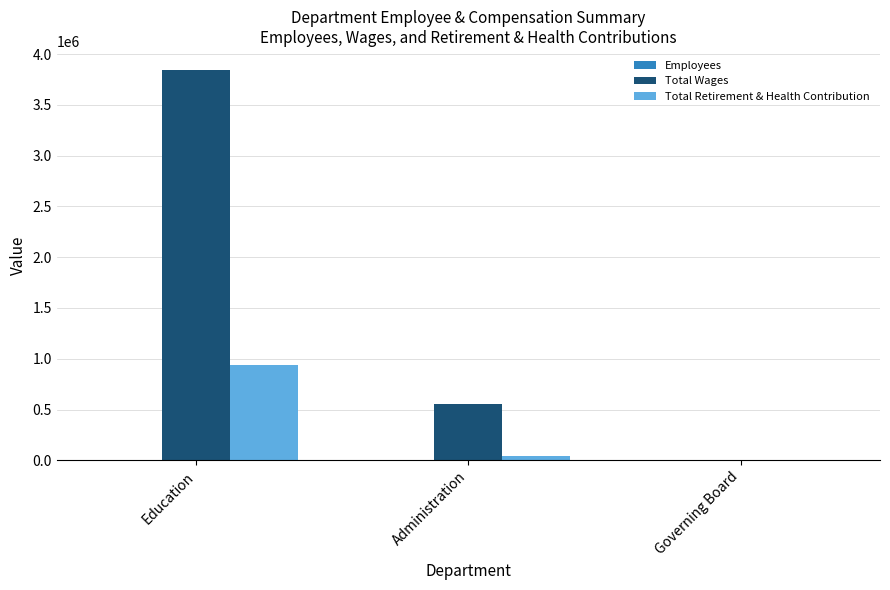

Which series has the largest total across all categories?

Total Wages